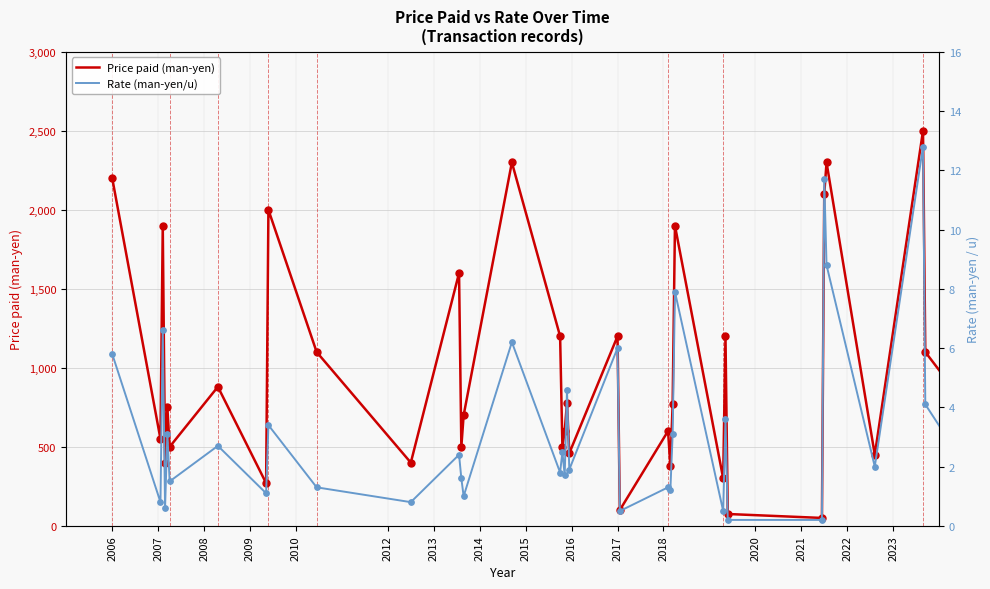

What are all the series names shown in the legend?

Price paid (man-yen), Rate (man-yen/u)